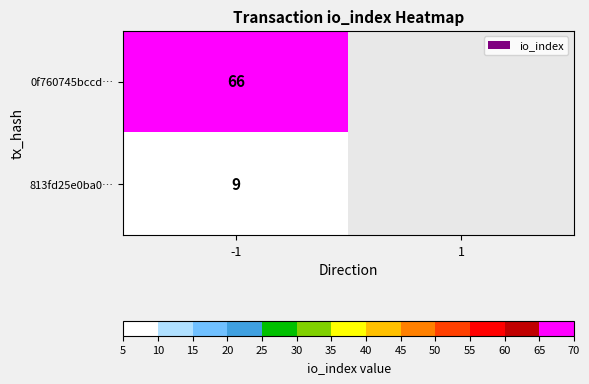

What is the spread (max minus min) of values at -1?

57